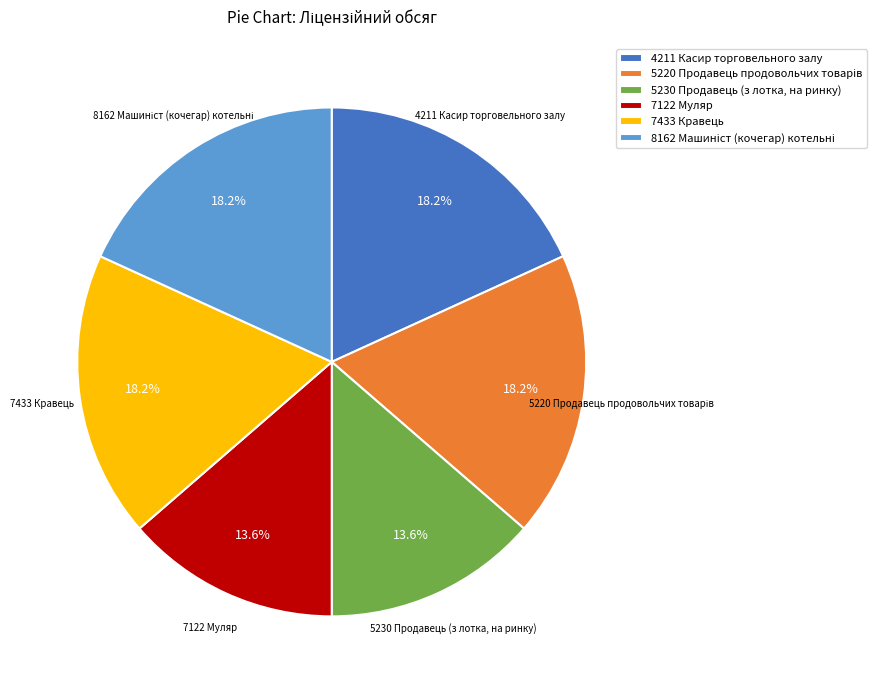

How much of the chart is everything except 7433 Кравець?

81.8%